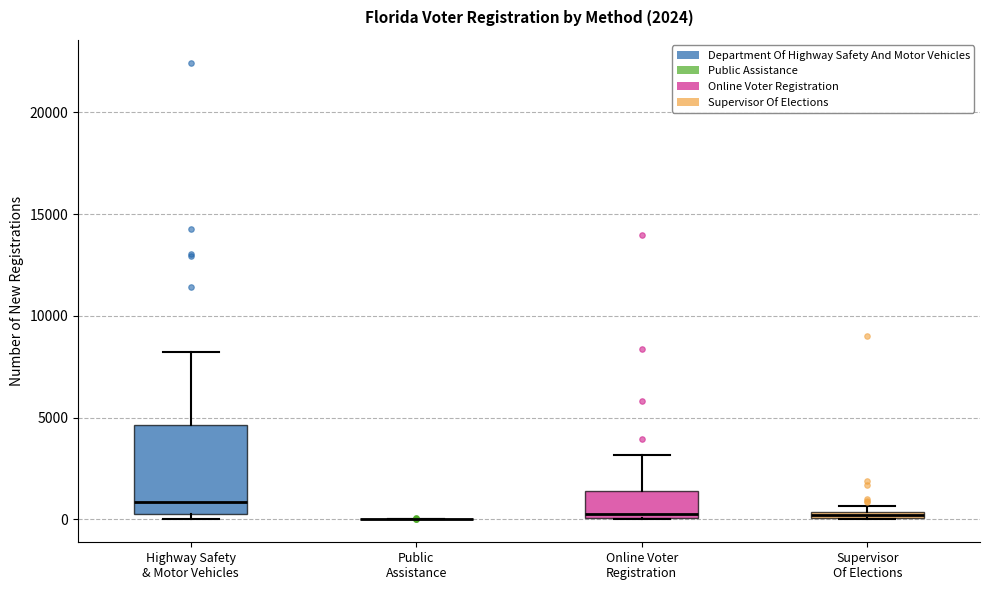

Which box is the tallest, from its lower edge to its upper edge?

Highway Safety & Motor Vehicles